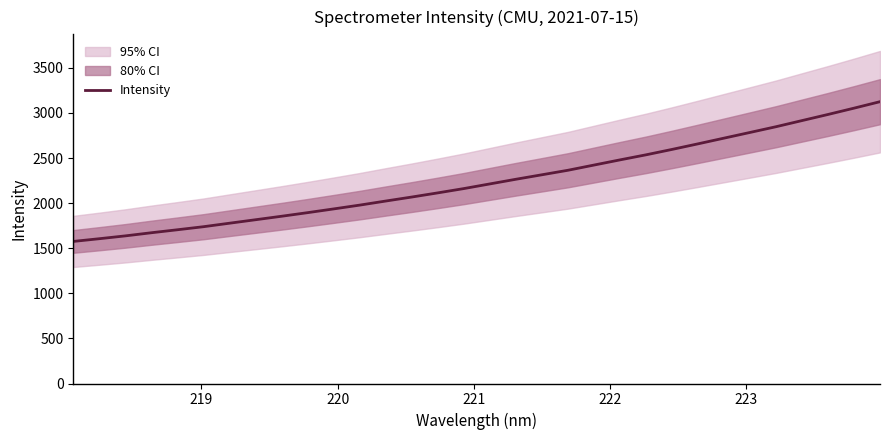

True or false: the data has more than 0 interior local peaks.

False